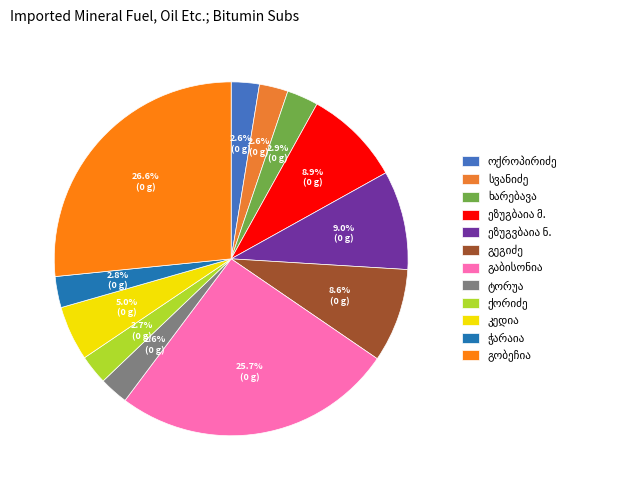

Do გიორგი ტორუა and მაქსიმე ივანეს ძე გეგიძე together represent more than half of the pie?

No